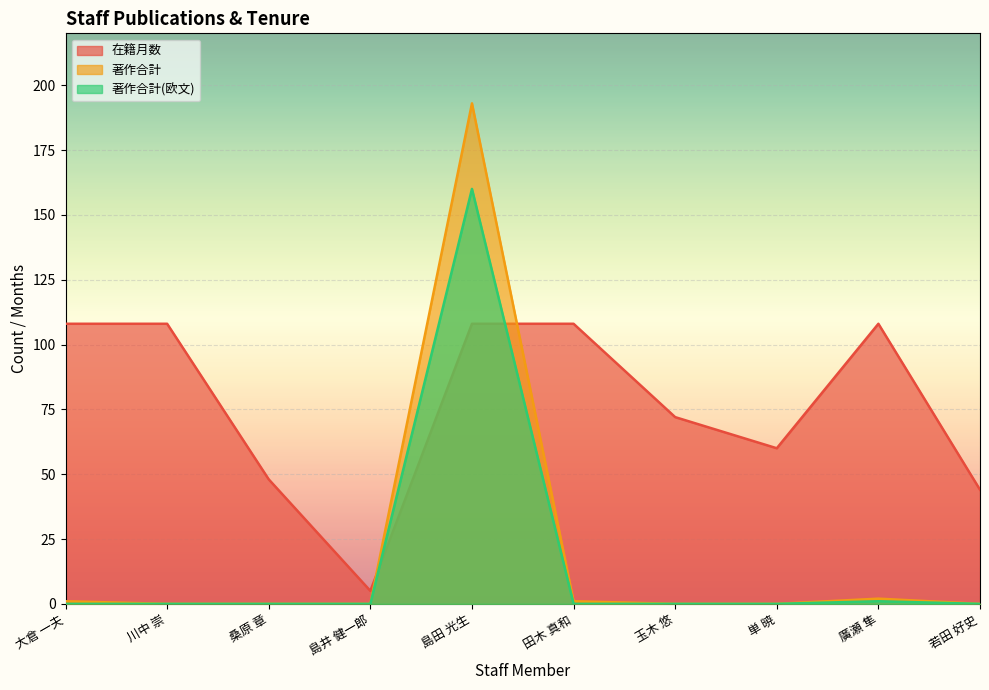

Reading left to right, list all the values displayed in this chart.

在籍月数: 大倉 一夫=108	川中 崇=108	桑原 章=48	島井 健一郎=5	島田 光生=108	田木 真和=108	玉木 悠=72	単 暁=60	廣瀬 隼=108	若田 好史=44
著作合計: 大倉 一夫=1	川中 崇=0	桑原 章=0	島井 健一郎=0	島田 光生=193	田木 真和=1	玉木 悠=0	単 暁=0	廣瀬 隼=2	若田 好史=0
著作合計(欧文): 大倉 一夫=0	川中 崇=0	桑原 章=0	島井 健一郎=0	島田 光生=160	田木 真和=0	玉木 悠=0	単 暁=0	廣瀬 隼=1	若田 好史=0